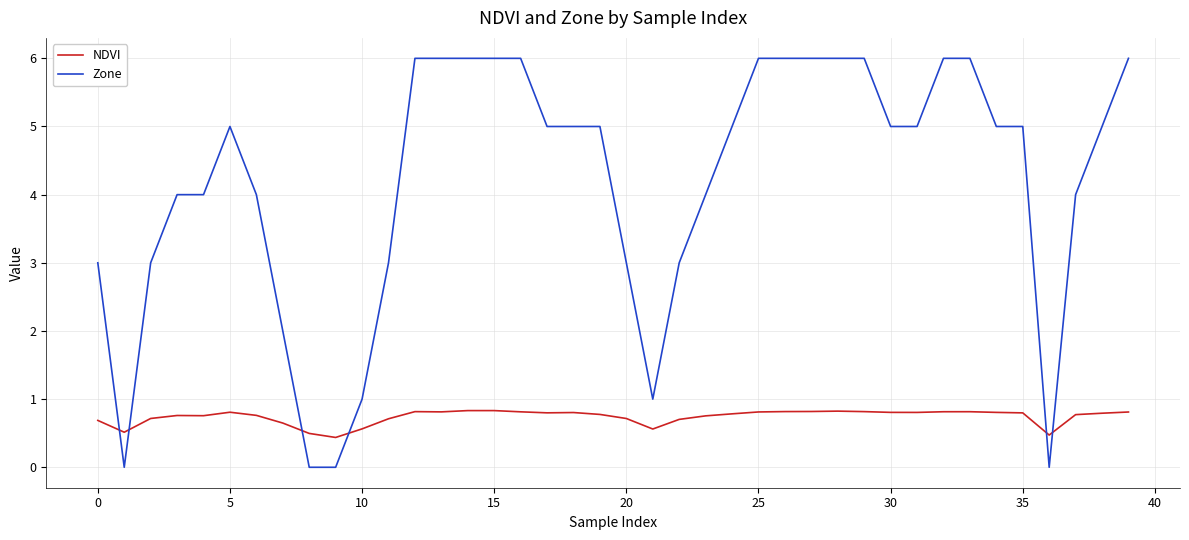

In NDVI, how many points are higher than both neighbors (excluding endpoints)?

7